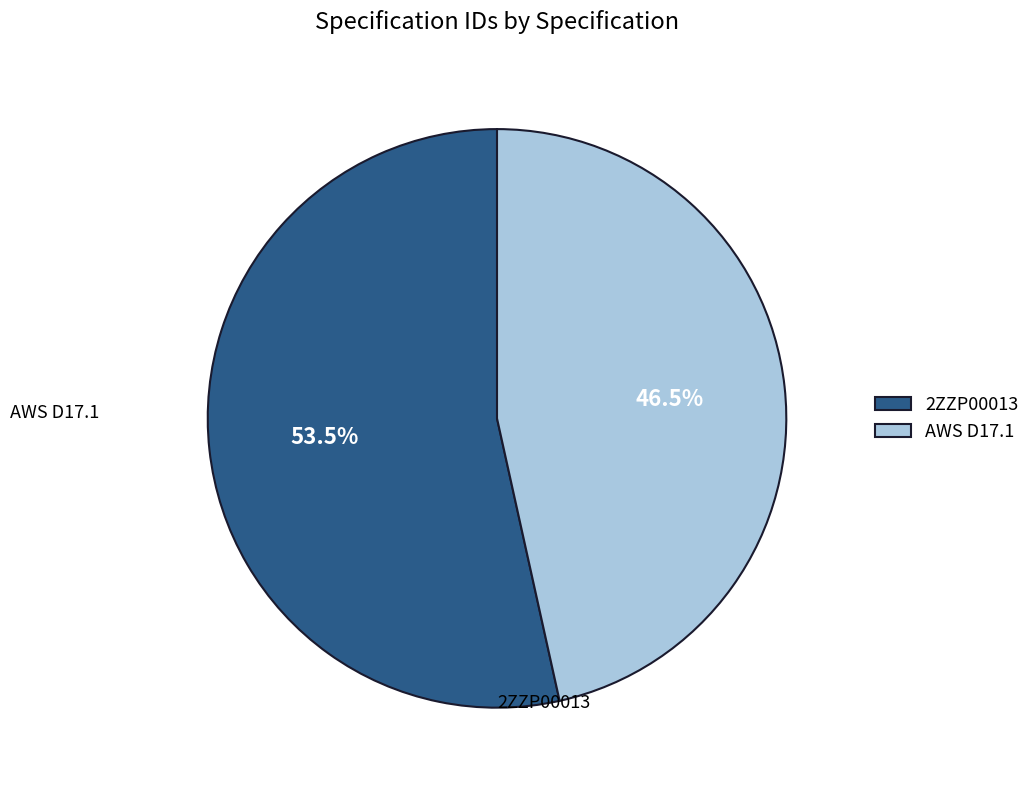

What is the majority slice?

2ZZP00013